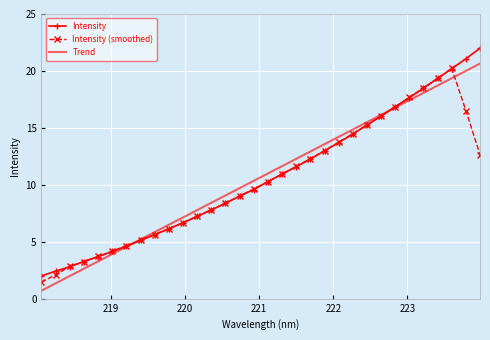

What is the highest value of the Intensity (smoothed) series?

20.2